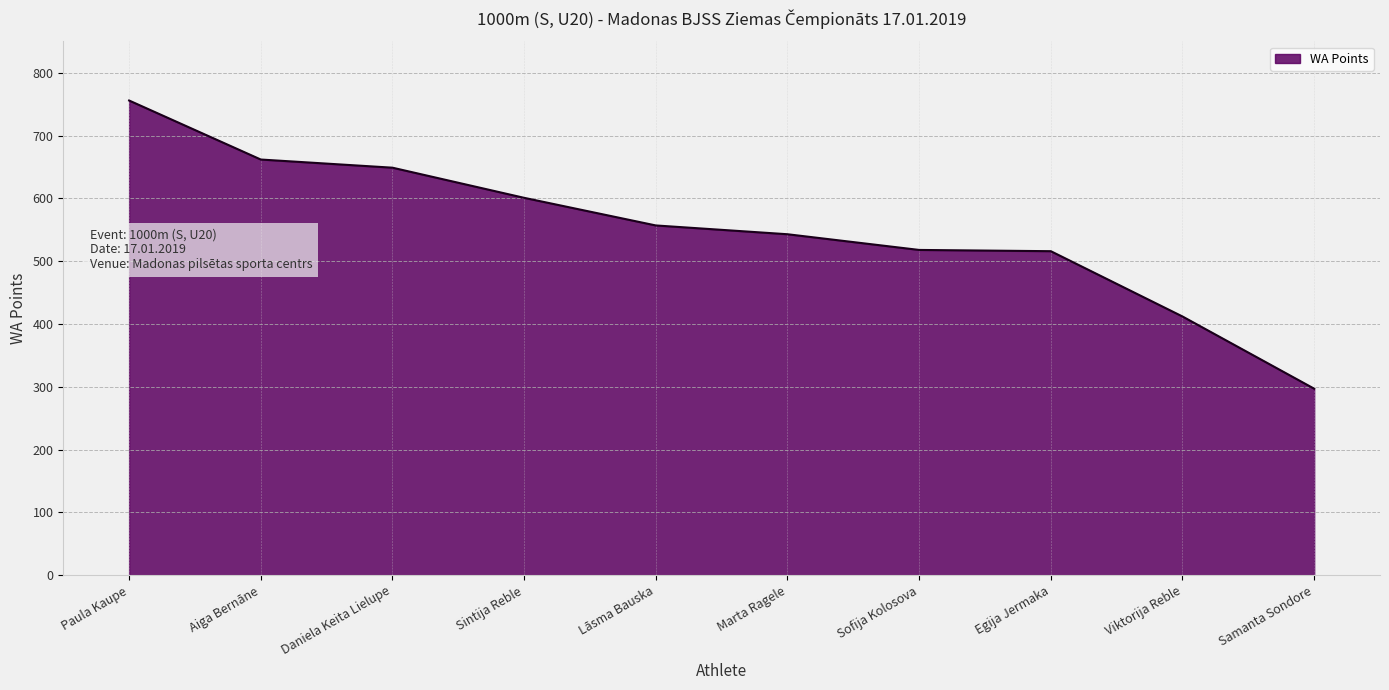

True or false: the data shows 516 at Egija Jermaka.

True